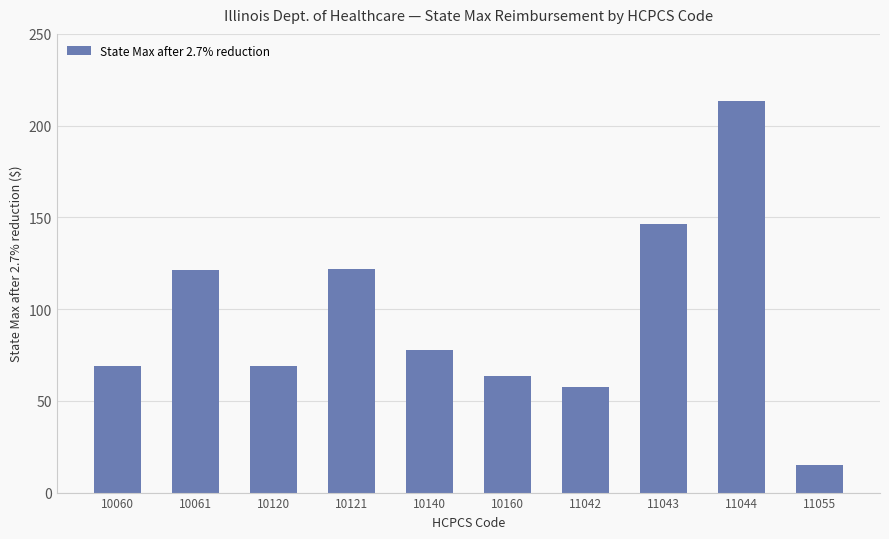

What is the value of the 5th bar from the left?

77.9